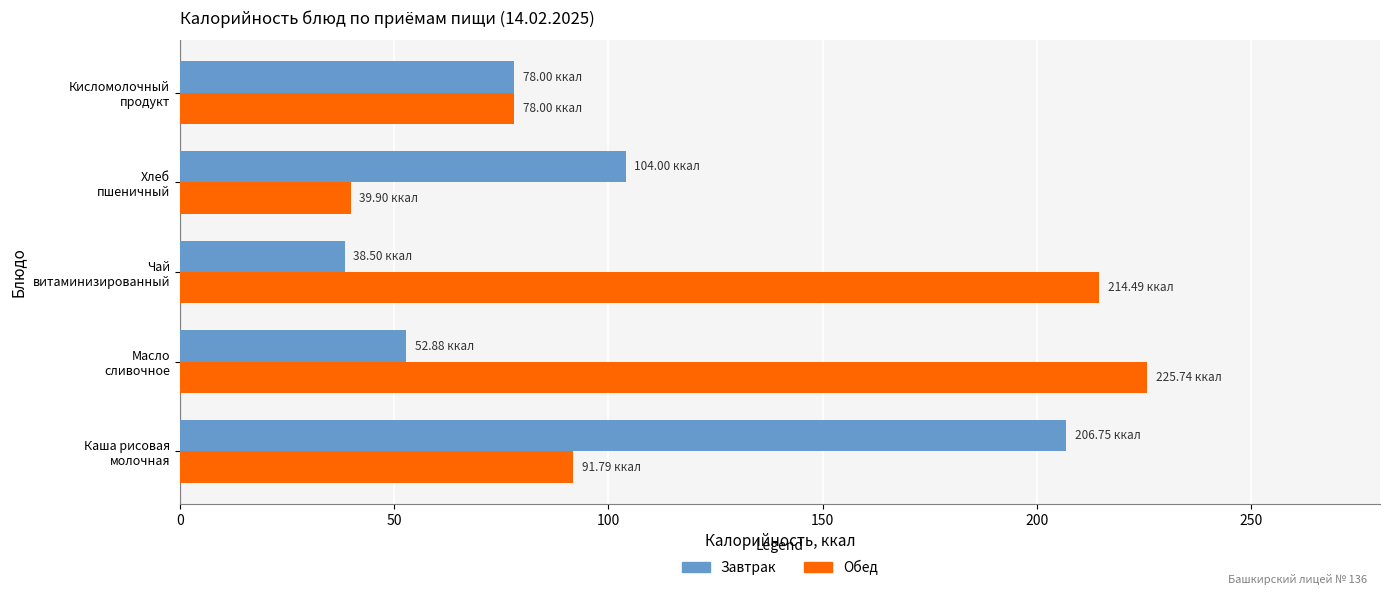

What is the average value of the Обед series?

130.0